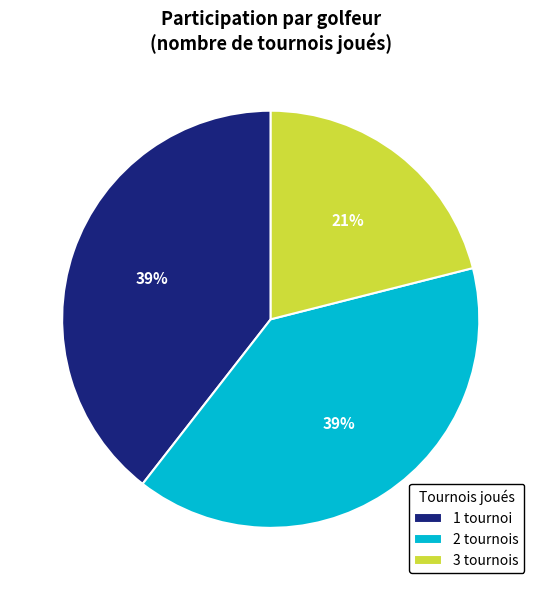

How many slices are in this pie chart?

3